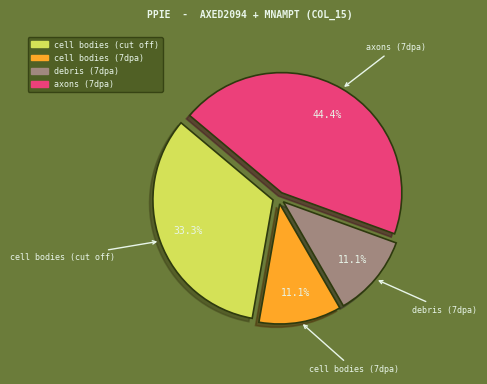

Is there a majority slice in this chart?

No